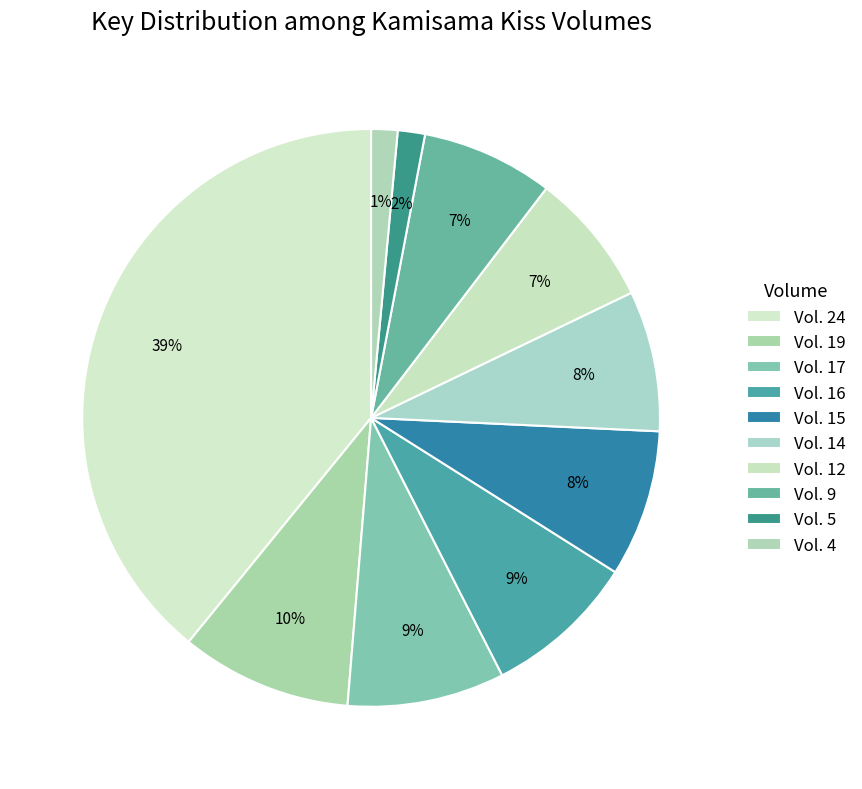

Approximately how many times larger is the value at Vol. 24 compared to Vol. 9?

5.3